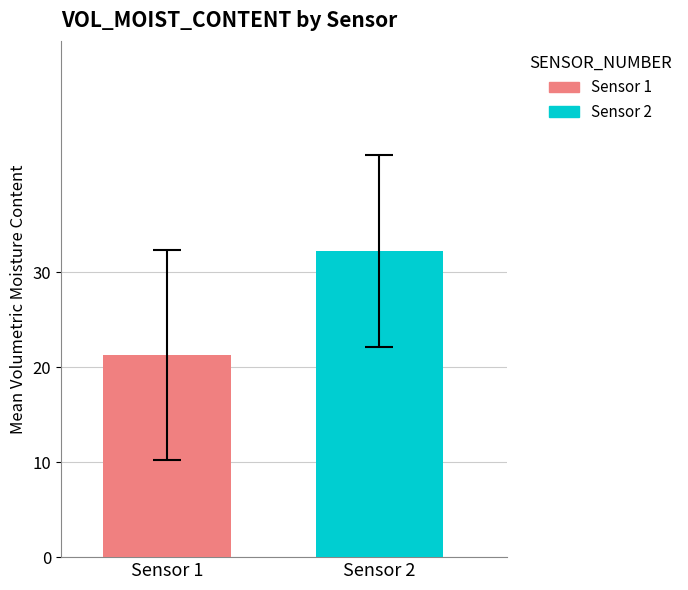

Count the number of categories in the chart.

1